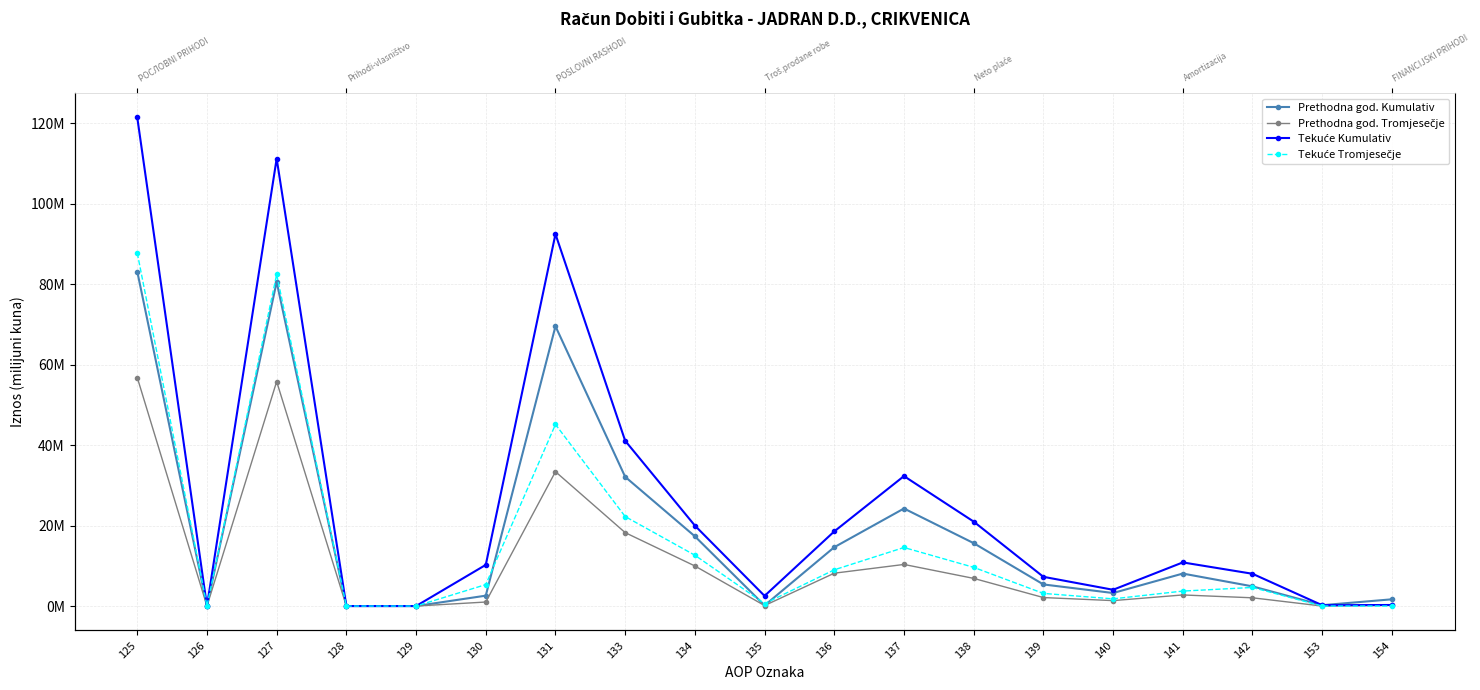

What is the value of the Prethodna god. Kumulativ point at the 6th from the left?

2.6